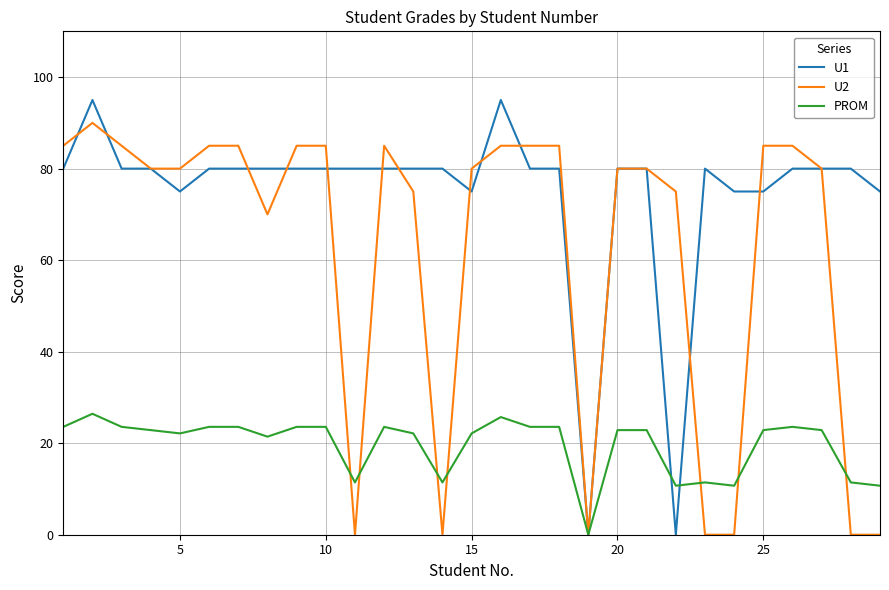

What is the maximum value shown in the chart?

95.0